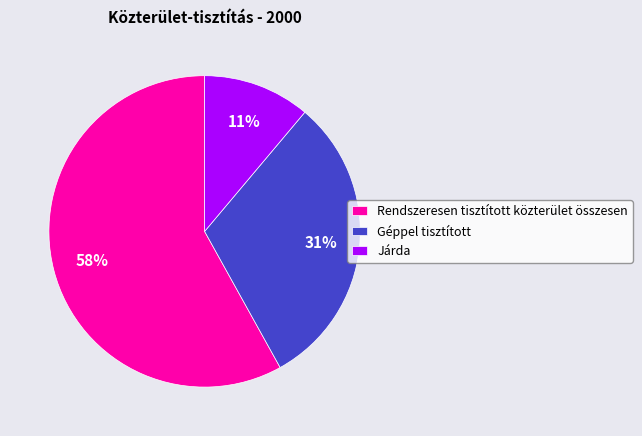

To the nearest percent, what portion does Géppel tisztított represent?

31%